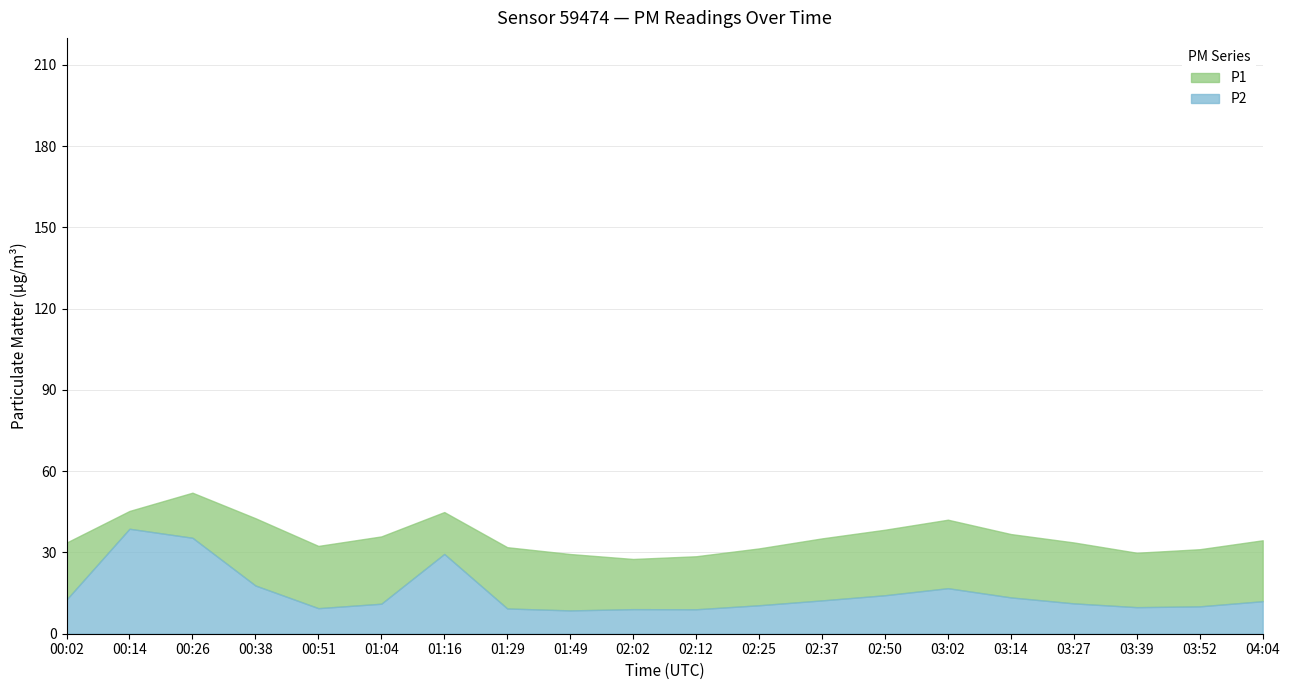

What is the approximate value of P1 at 02:25?

31.5